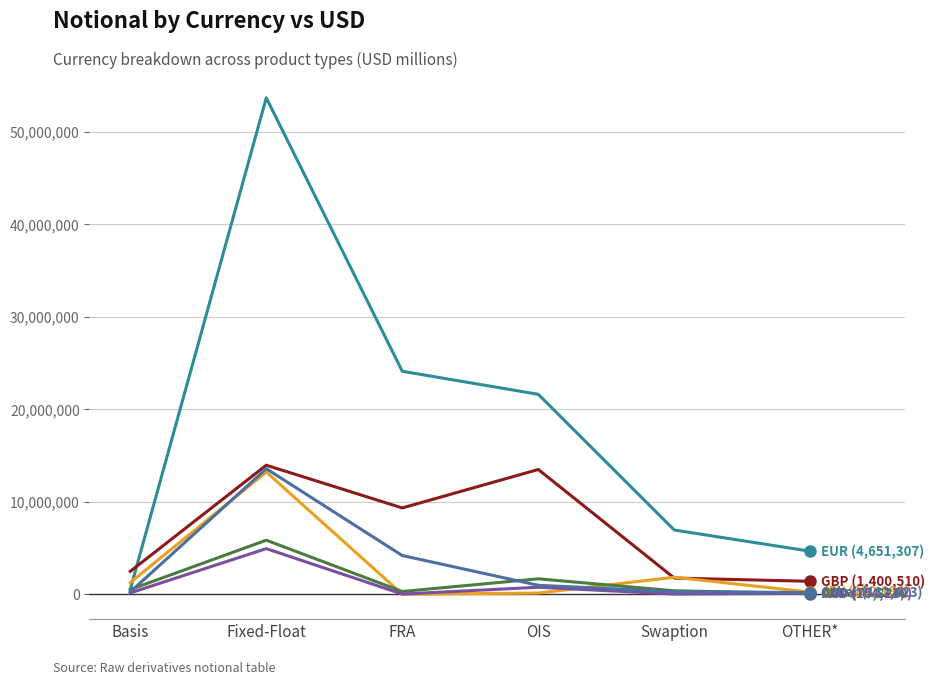

At which category does the chart reach its peak across all series?

Fixed-Float